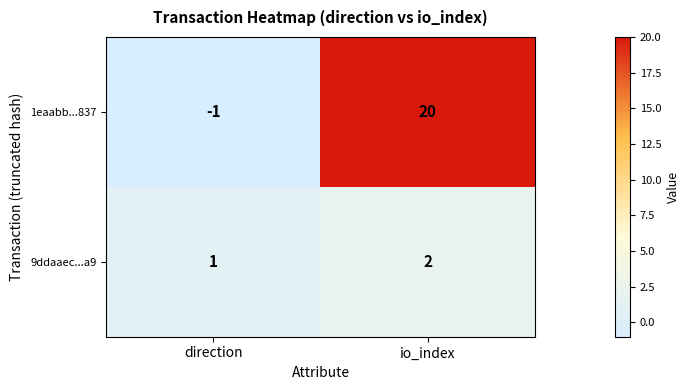

The value of 1eaabb...837 at io_index is 5. True or false?

False